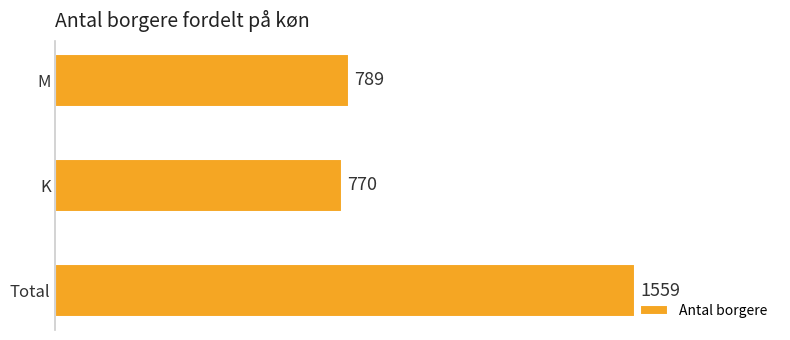

Reading bottom to top, transcribe all the data shown in this chart.

Total=1559	K=770	M=789